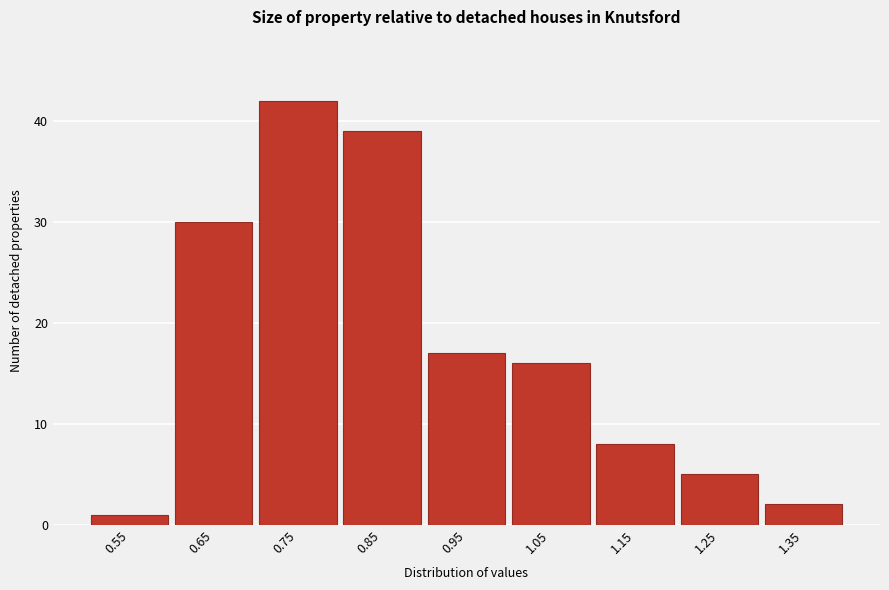

Reading left to right, list all the values displayed in this chart.

0.55=1	0.65=30	0.75=42	0.85=39	0.95=17	1.05=16	1.15=8	1.25=5	1.35=2